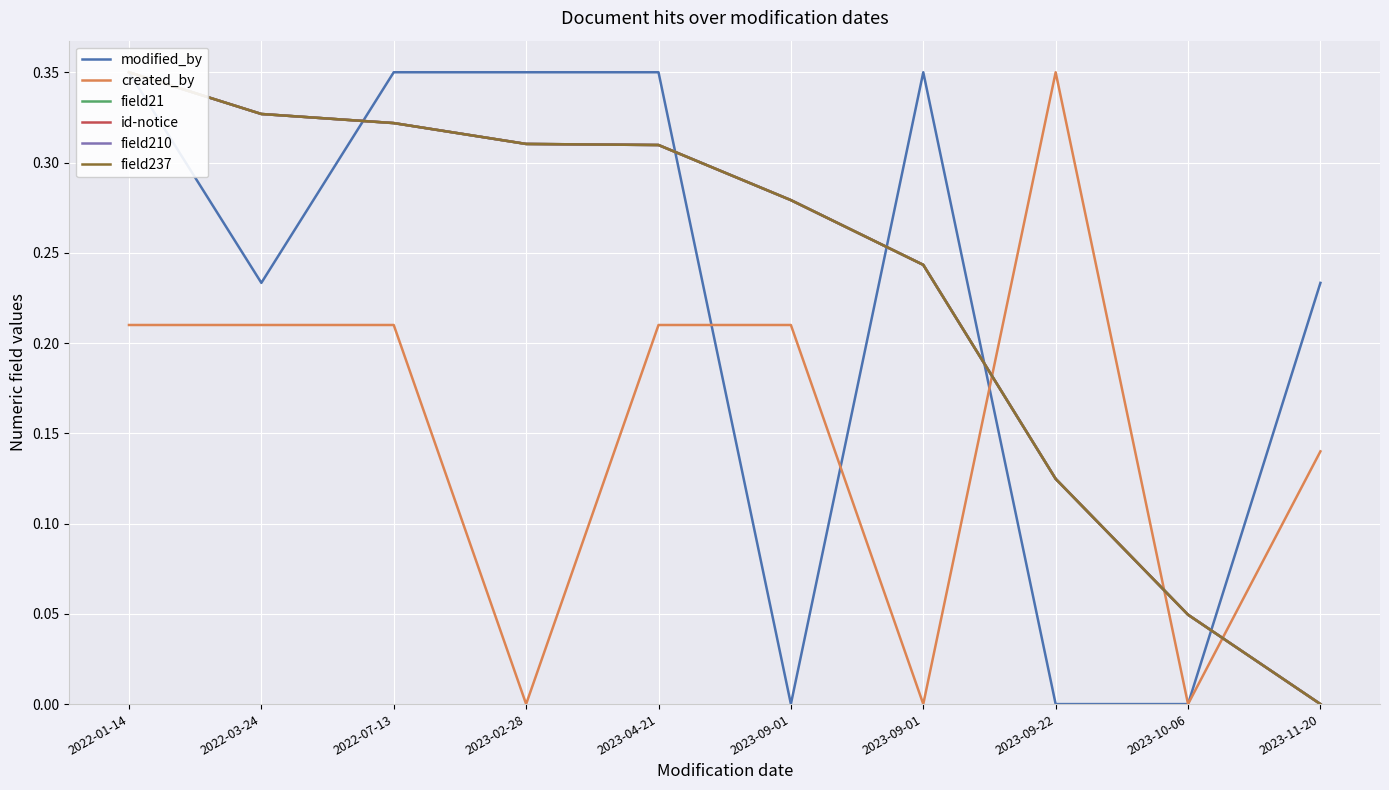

How many values in id-notice are above zero?

9